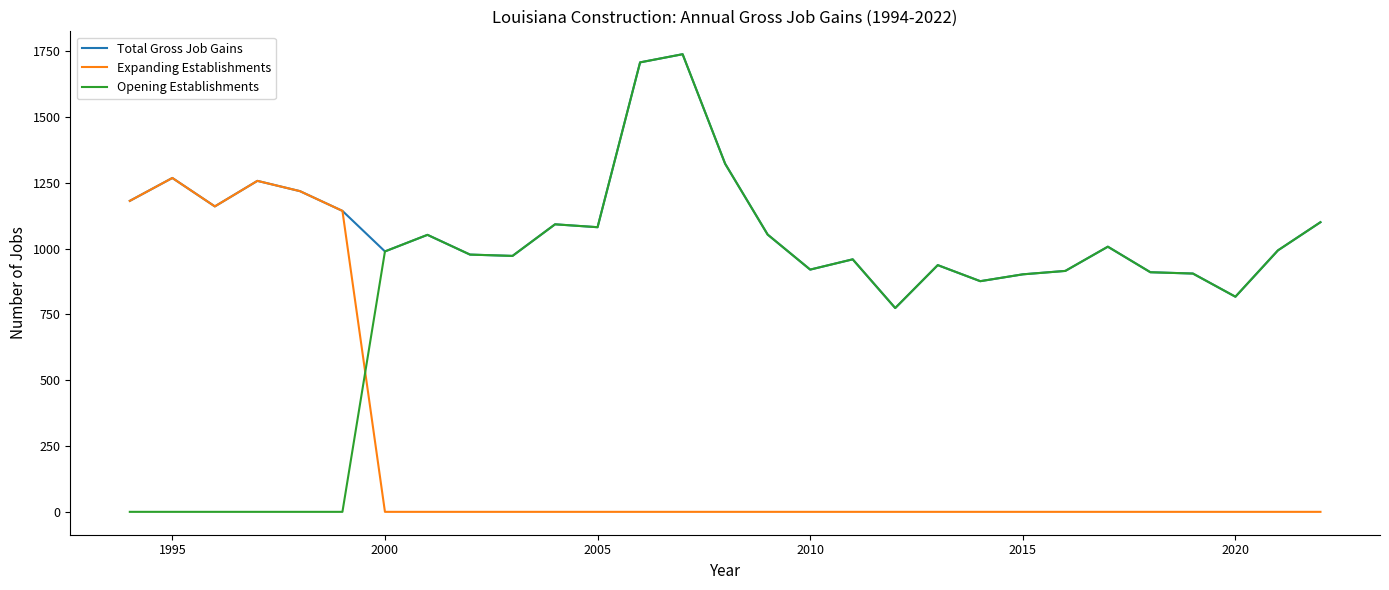

What is the greatest value displayed?

1738